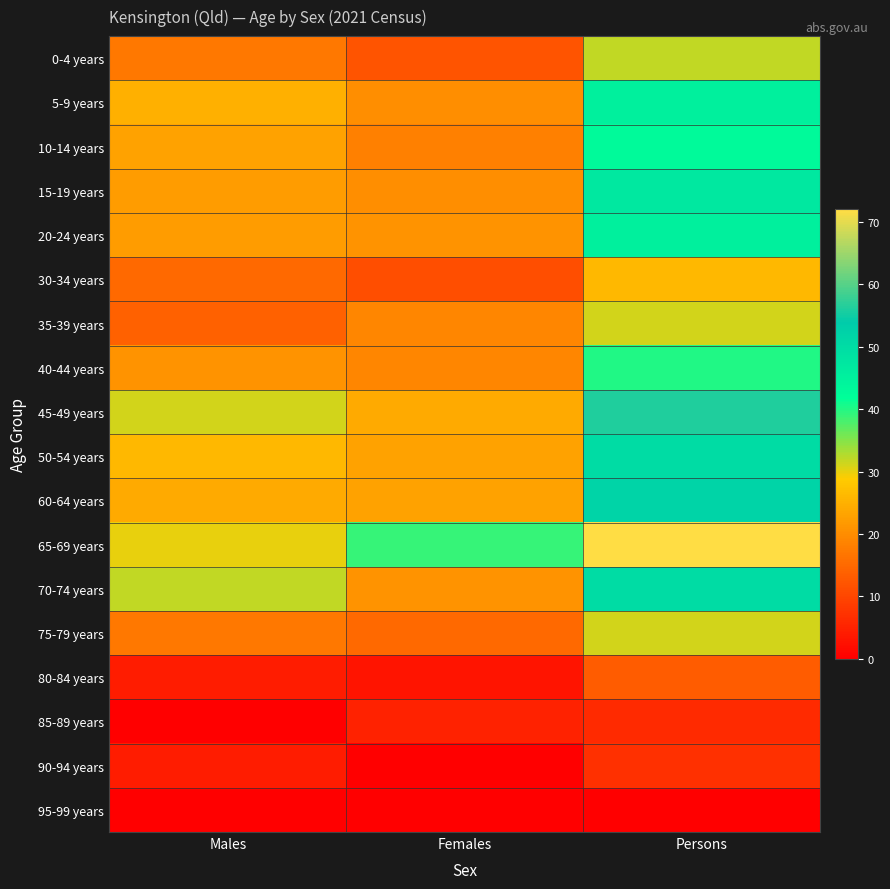

Between Males and Persons, which series saw the biggest shift?

65-69 years